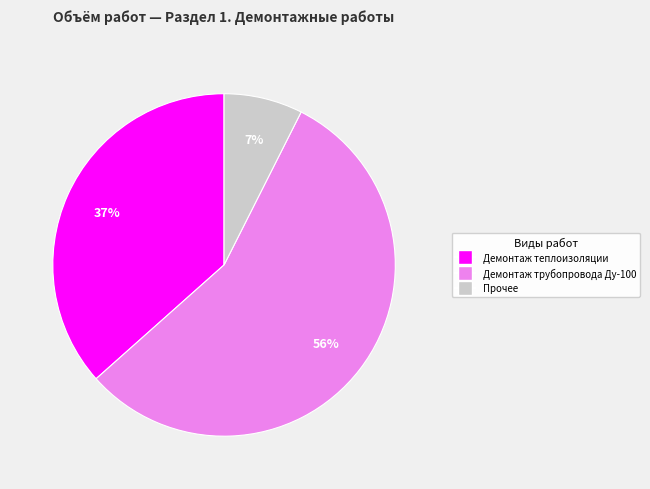

To the nearest percent, what is the difference between the largest and smallest slice percentages?

49%